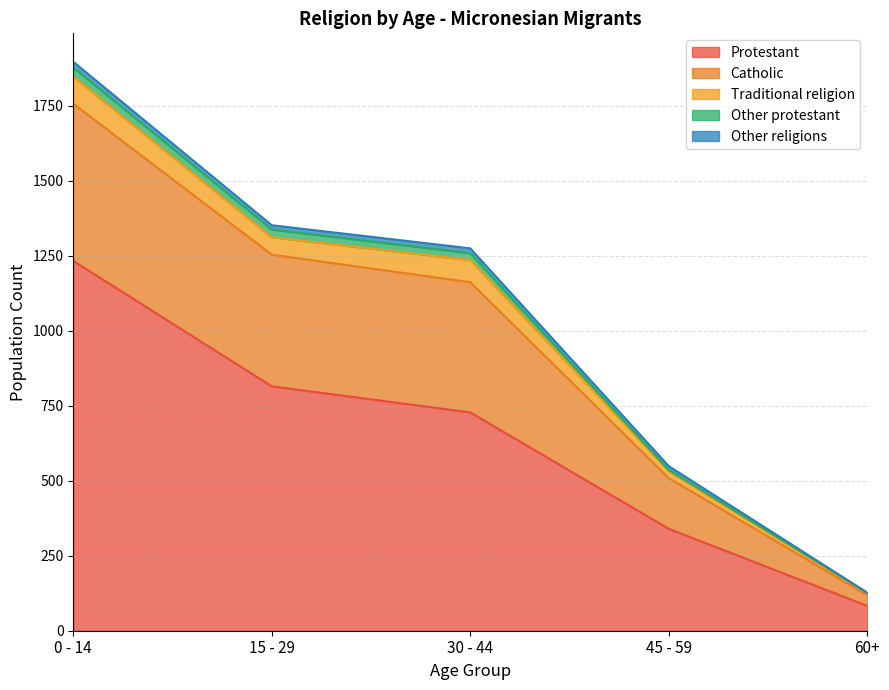

What is the maximum value for Other religions?

19